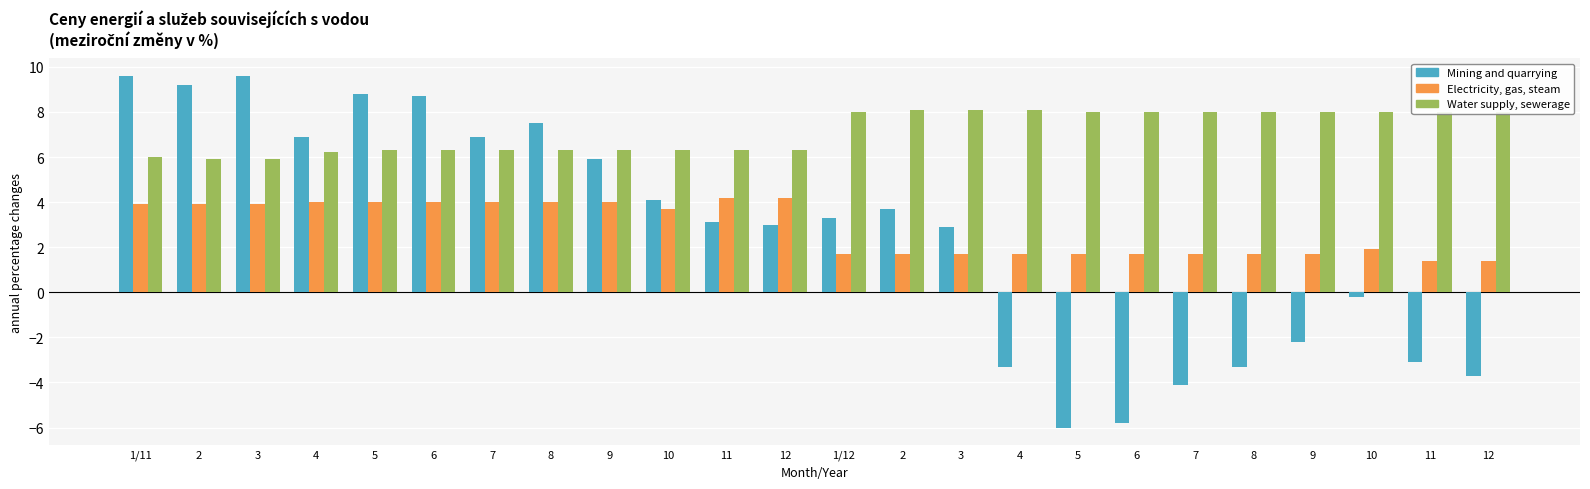

Reading left to right, transcribe all the data shown in this chart.

Mining and quarrying: 1/11=9.6	2=9.2	3=9.6	4=6.9	5=8.8	6=8.7	7=6.9	8=7.5	9=5.9	10=4.1	11=3.1	12=3.0	1/12=3.3	2=3.7	3=2.9	4=-3.3	5=-6.0	6=-5.8	7=-4.1	8=-3.3	9=-2.2	10=-0.2	11=-3.1	12=-3.7
Electricity, gas, steam: 1/11=3.9	2=3.9	3=3.9	4=4.0	5=4.0	6=4.0	7=4.0	8=4.0	9=4.0	10=3.7	11=4.2	12=4.2	1/12=1.7	2=1.7	3=1.7	4=1.7	5=1.7	6=1.7	7=1.7	8=1.7	9=1.7	10=1.9	11=1.4	12=1.4
Water supply, sewerage: 1/11=6.0	2=5.9	3=5.9	4=6.2	5=6.3	6=6.3	7=6.3	8=6.3	9=6.3	10=6.3	11=6.3	12=6.3	1/12=8.0	2=8.1	3=8.1	4=8.1	5=8.0	6=8.0	7=8.0	8=8.0	9=8.0	10=8.0	11=8.0	12=8.0